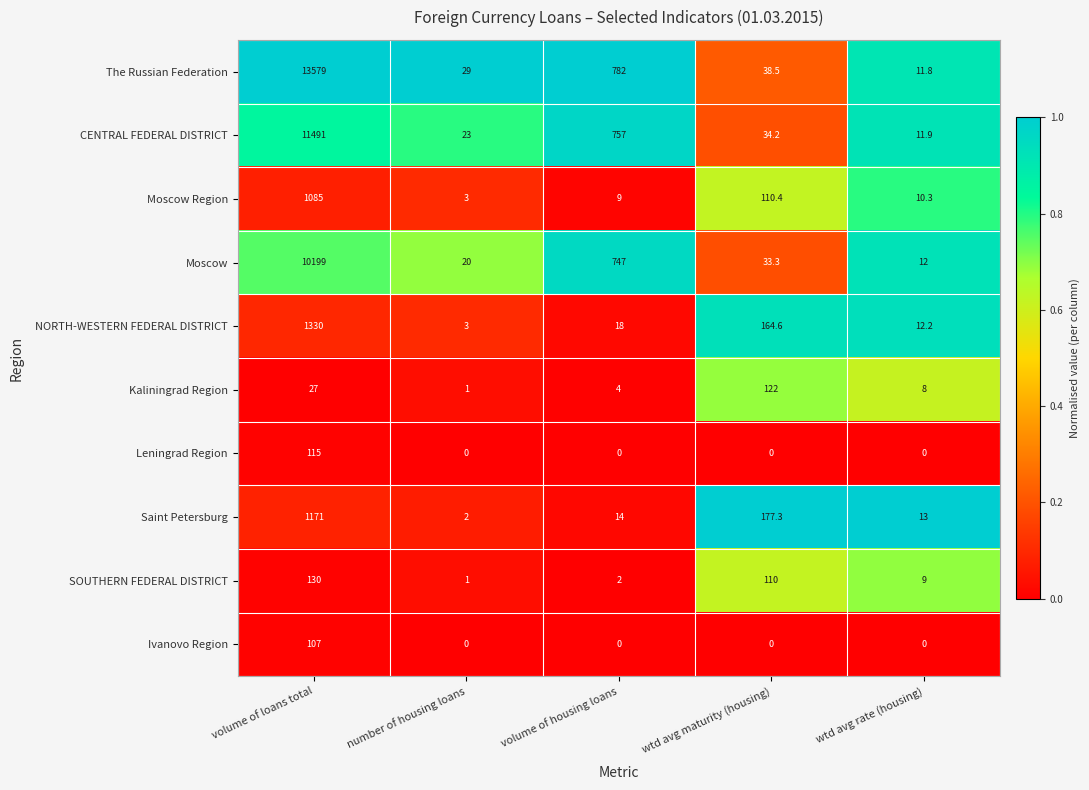

What is the total value across all series at wtd avg maturity (housing)?

790.3